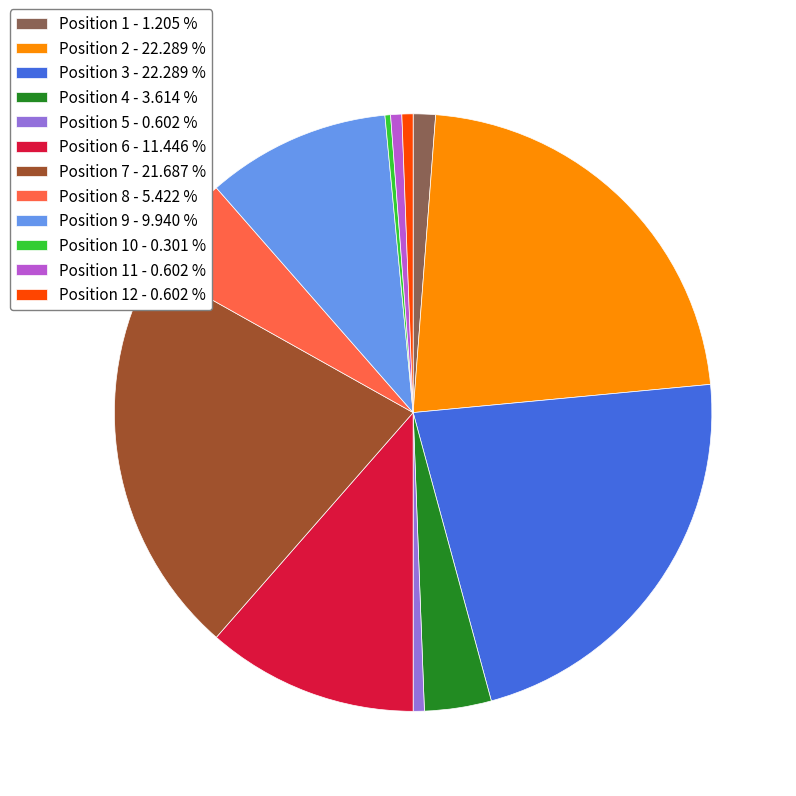

Do Position 11 - 0.602 % and Position 3 - 22.289 % together represent more than half of the pie?

No